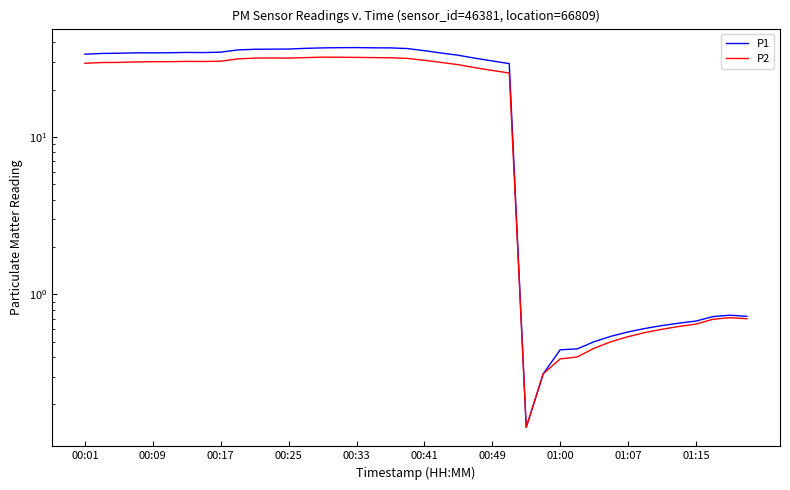

True or false: P2 and P1 cross at least once.

False